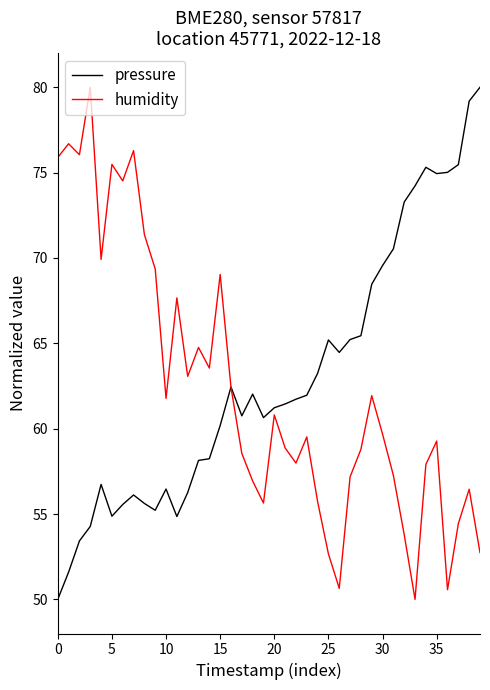

What is the highest value of the pressure series?

80.0